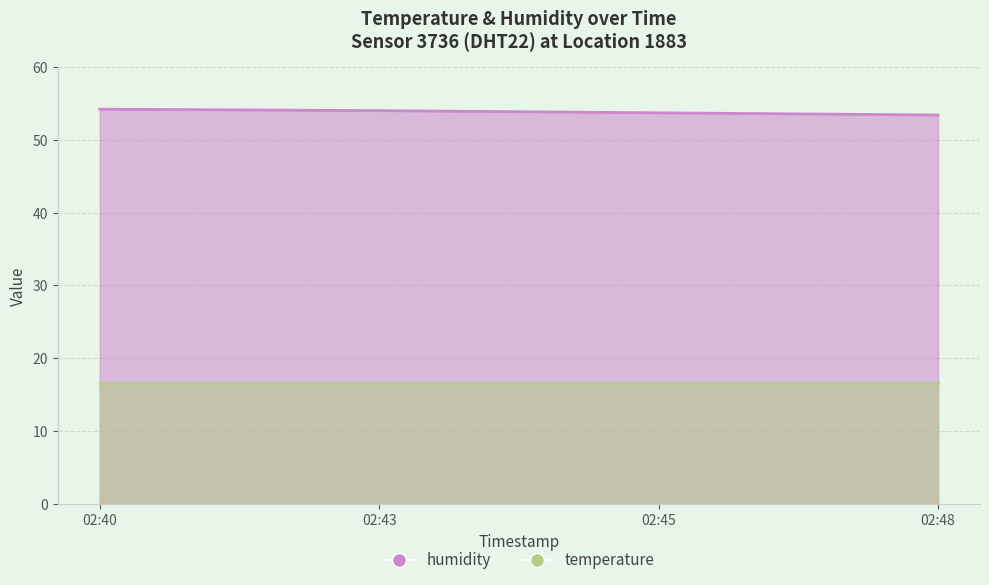

Where does the data first go above 54?

02:40